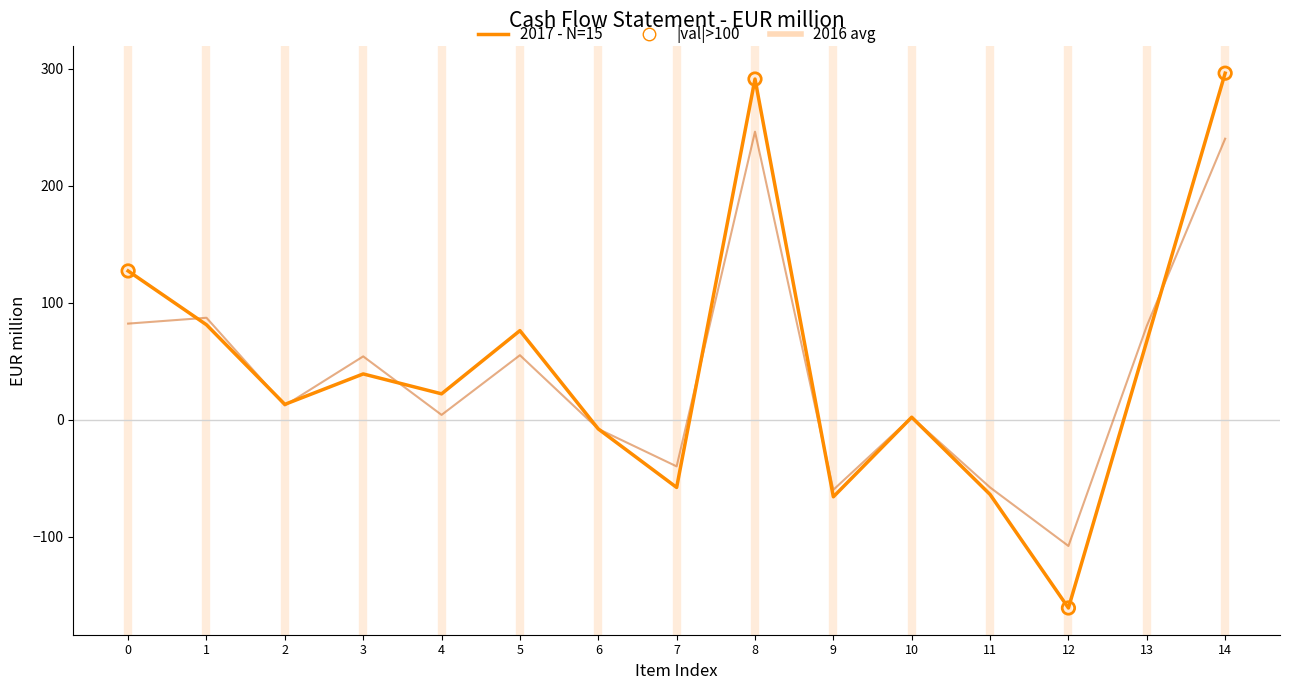

What is the total value across all series at 9?

-126